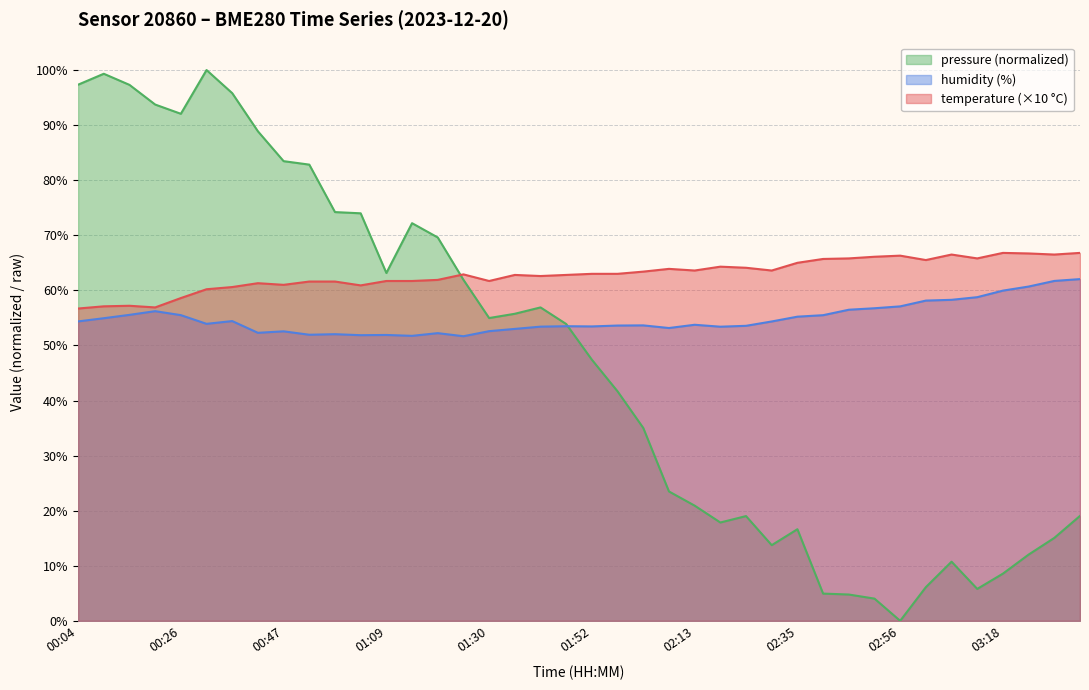

Count the number of data series in this chart.

3